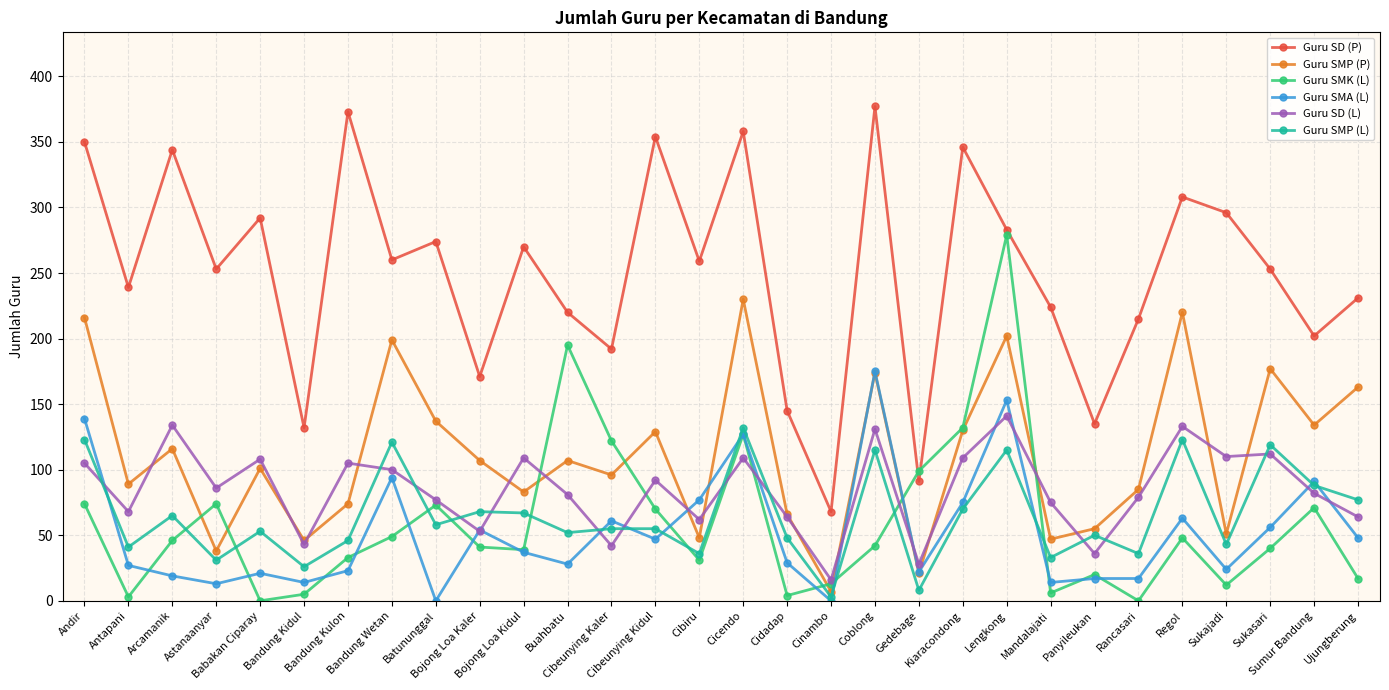

How many data points in Guru SMP (P) are less than 107?

15